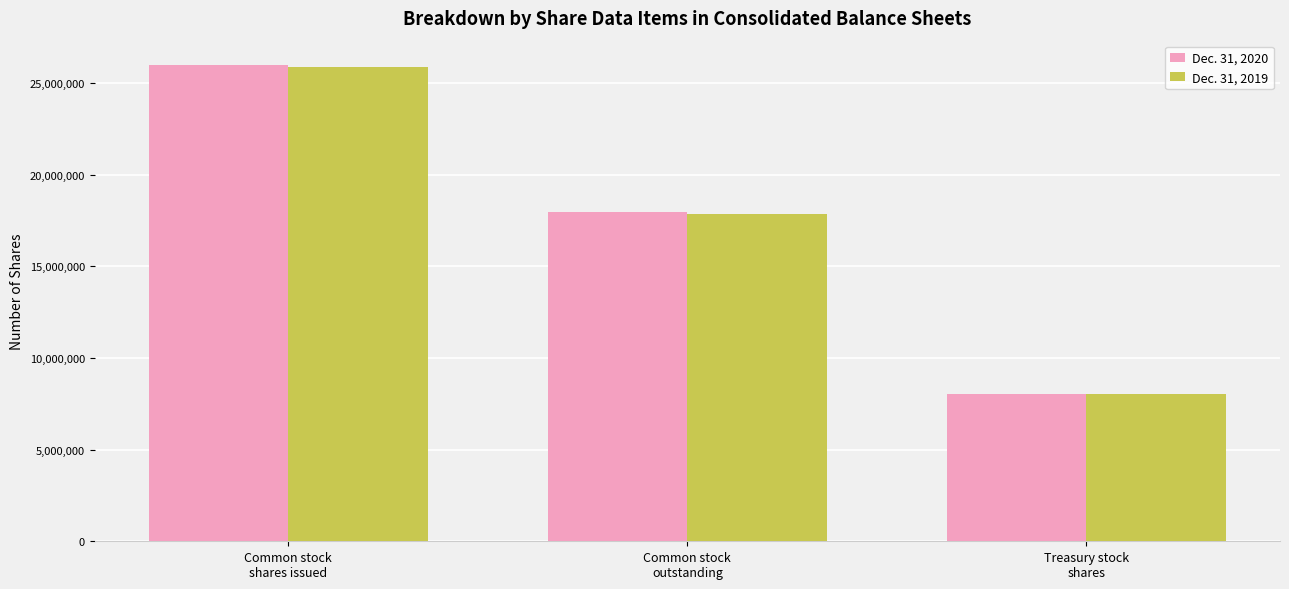

How many series are shown in this chart?

2